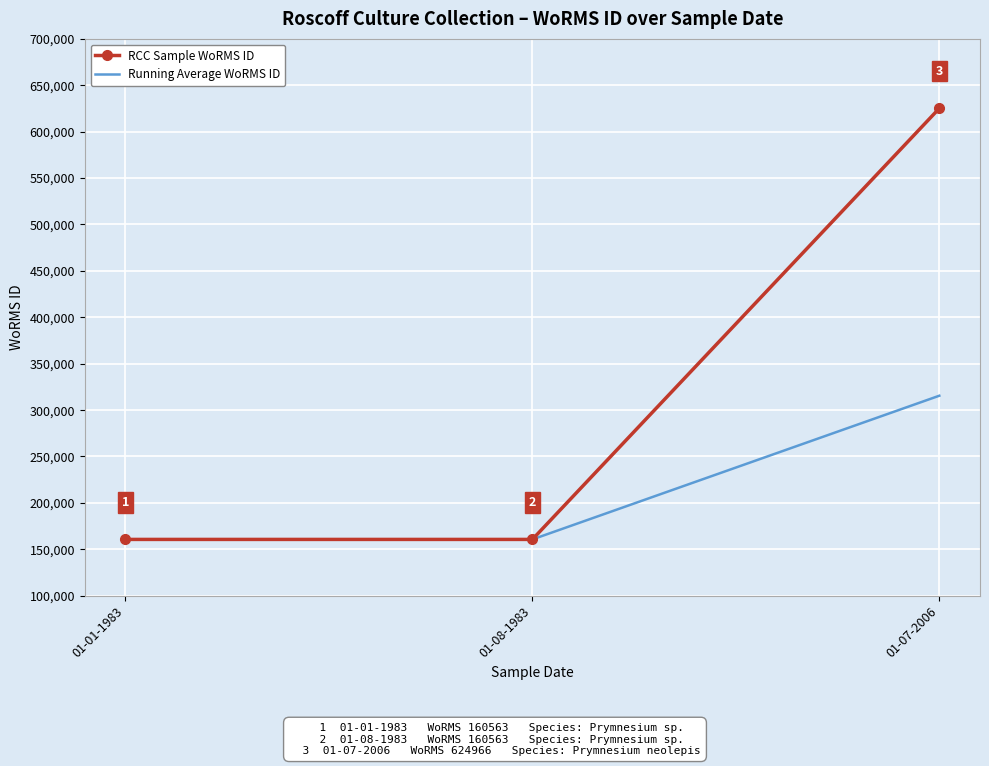

What is the total value across all series at 01-07-2006?

940330